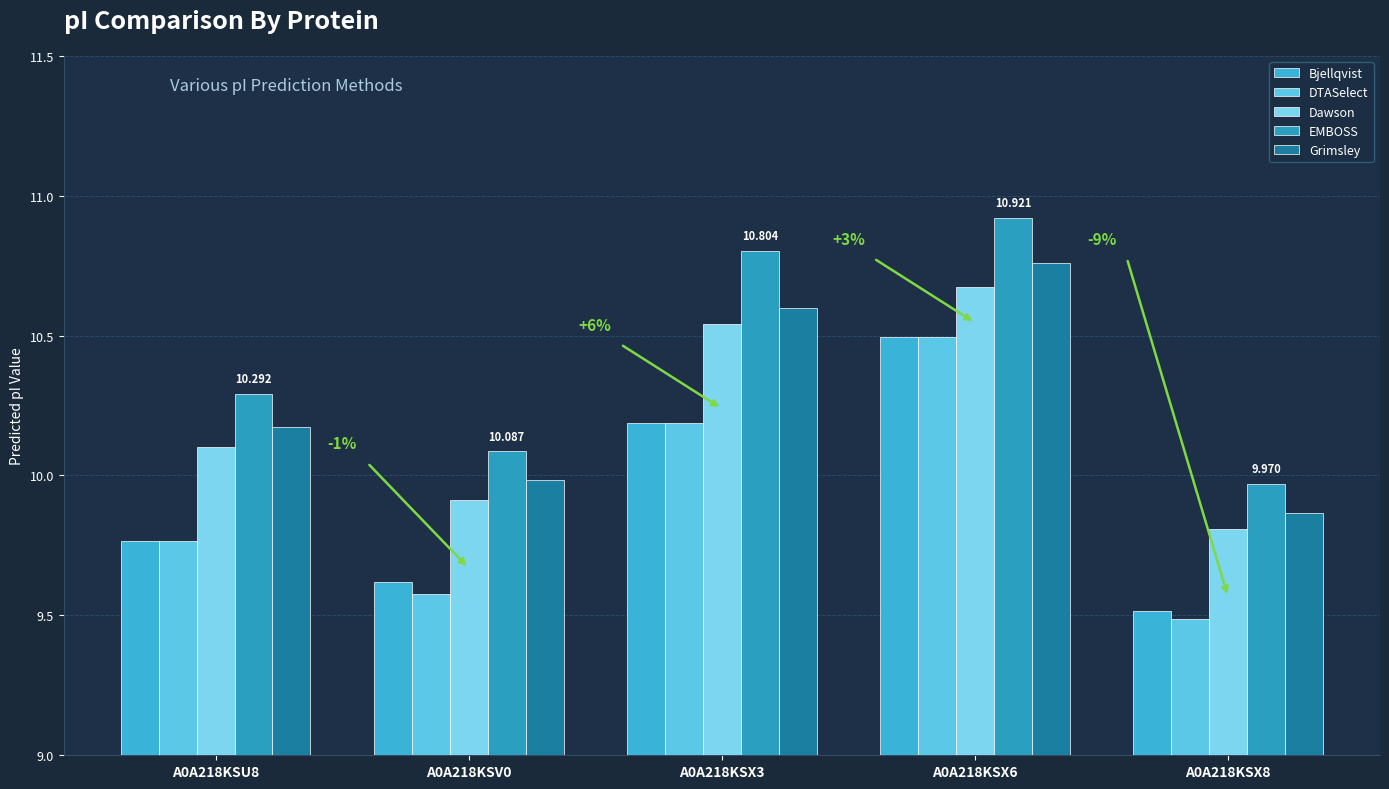

What is the label of the 5th bar from the left?

A0A218KSX8